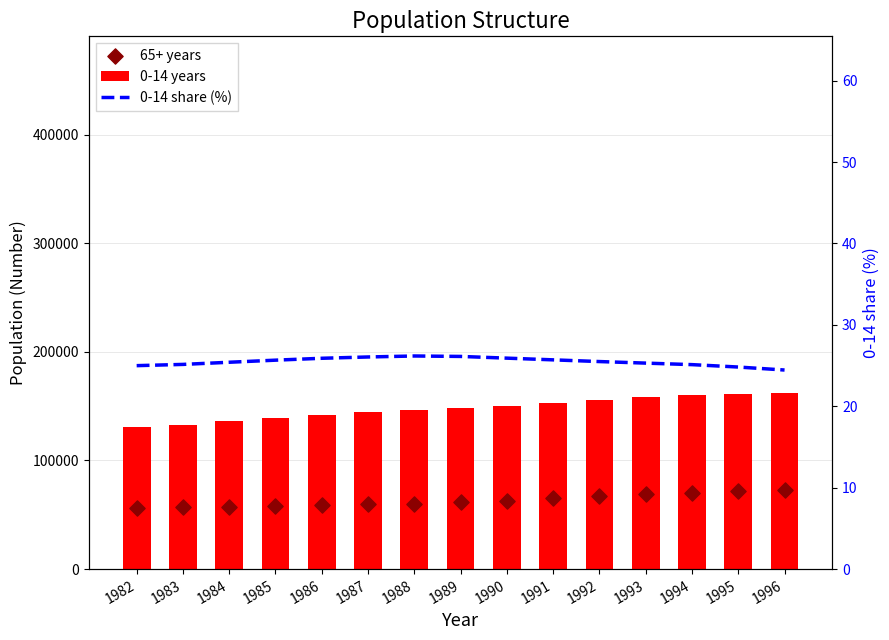

What is the total value across all series at 1983?

189646.1